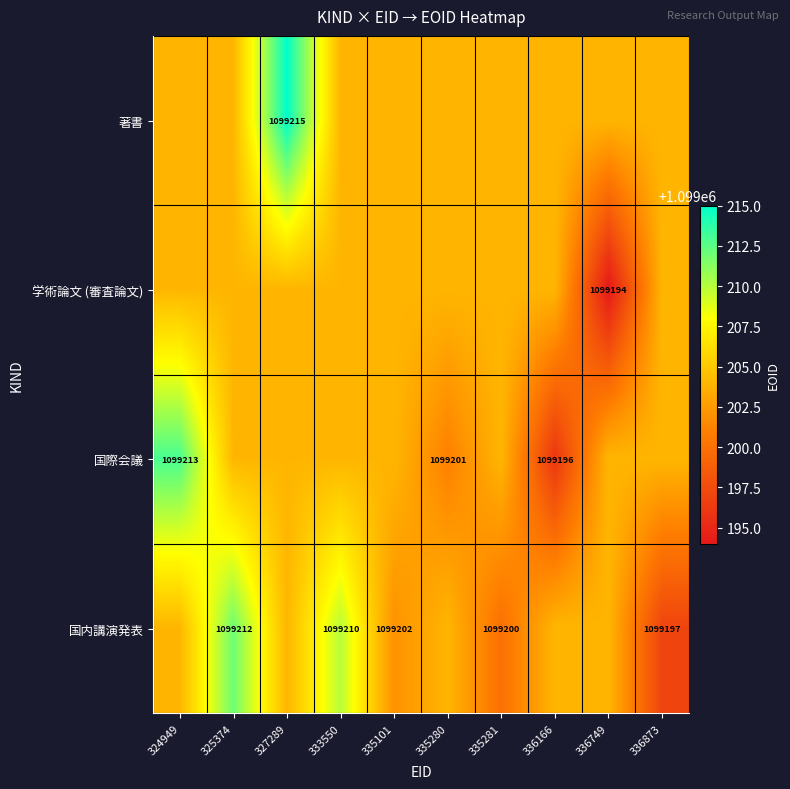

The 著書 series shows 1099215 at 327289. True or false?

True